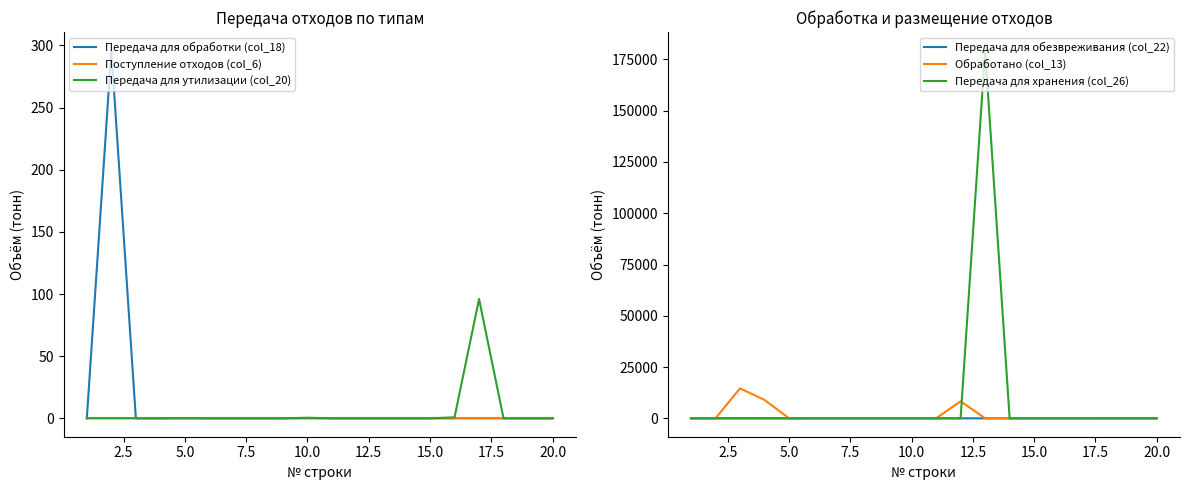

How many distinct data groups are displayed?

6